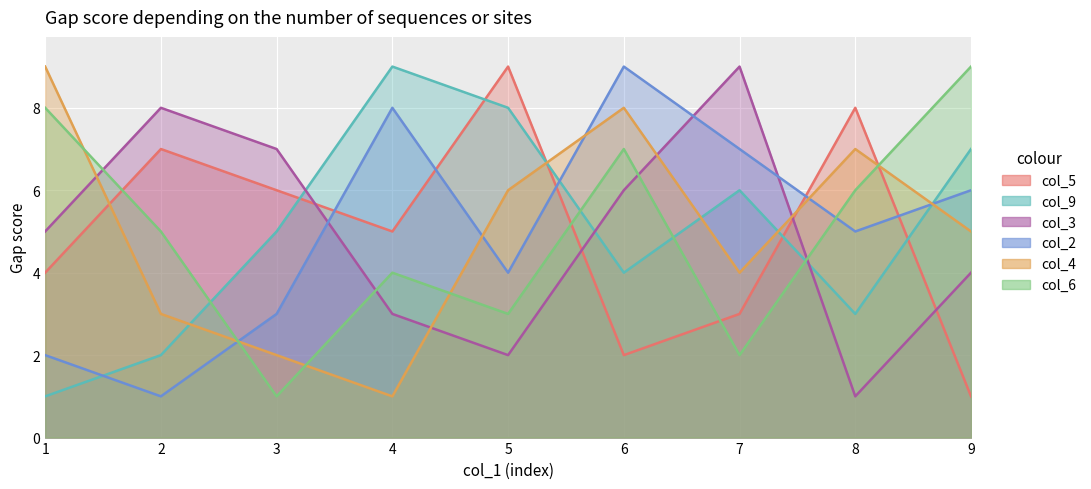

Which category has the highest value in the col_3 series?

7